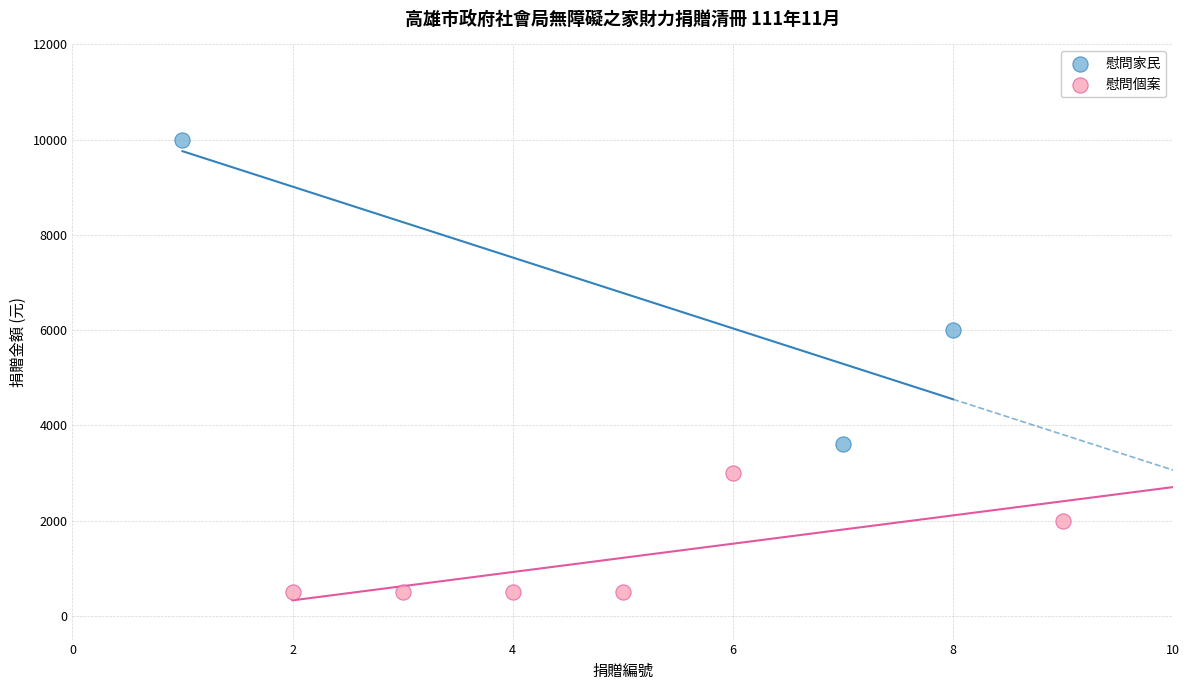

What are all the series names shown in the legend?

慰問家民, 慰問個案